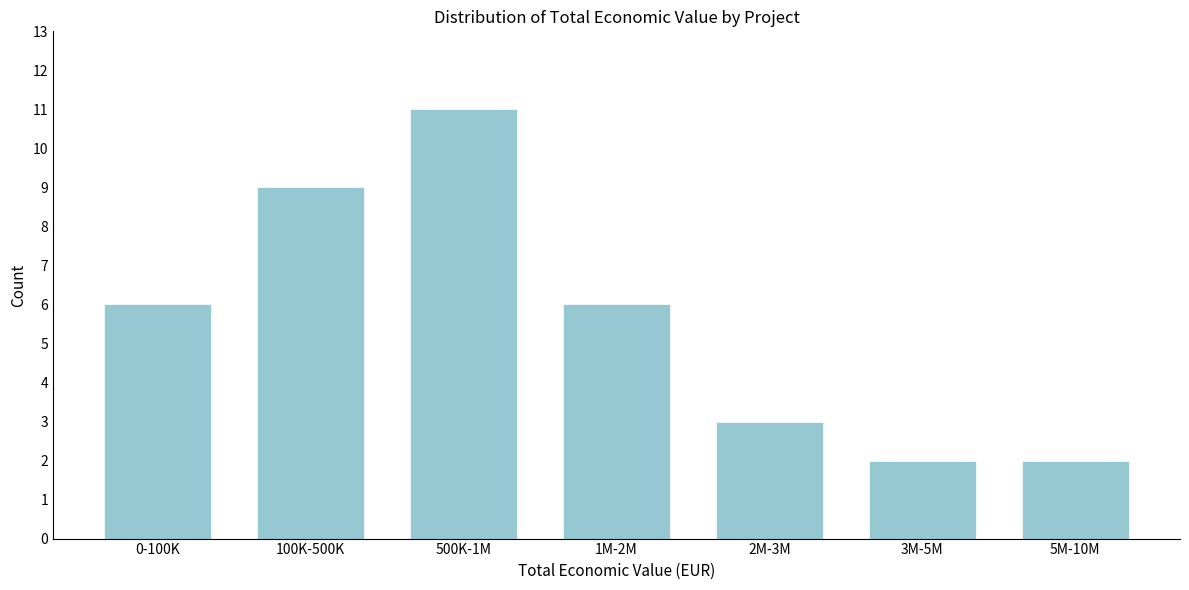

Reading left to right, extract all data points from this chart.

6	9	11	6	3	2	2